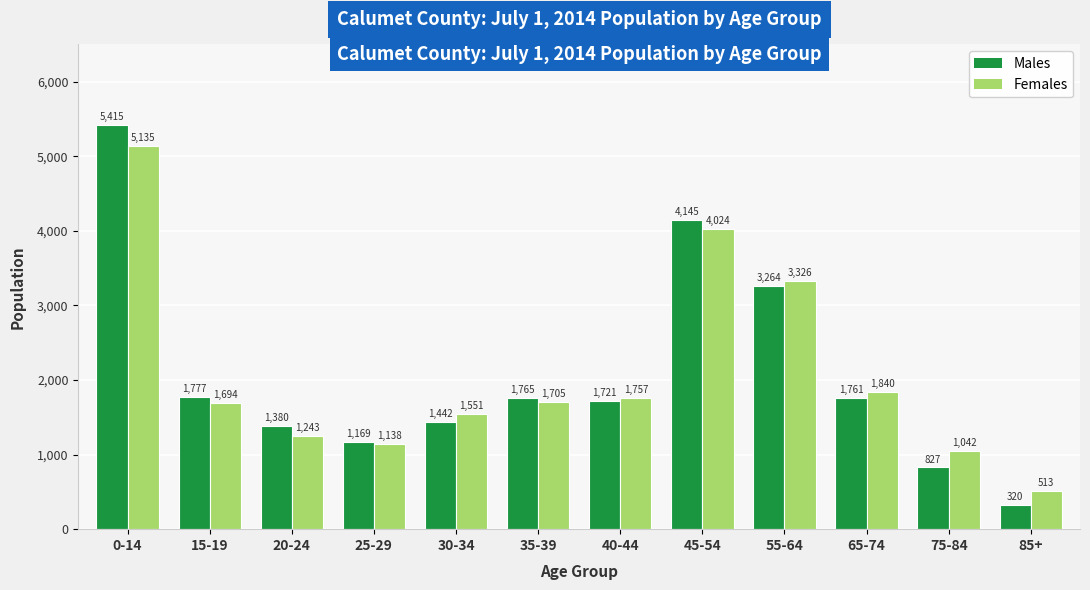

What is the difference between the highest and lowest values at 65-74?

79